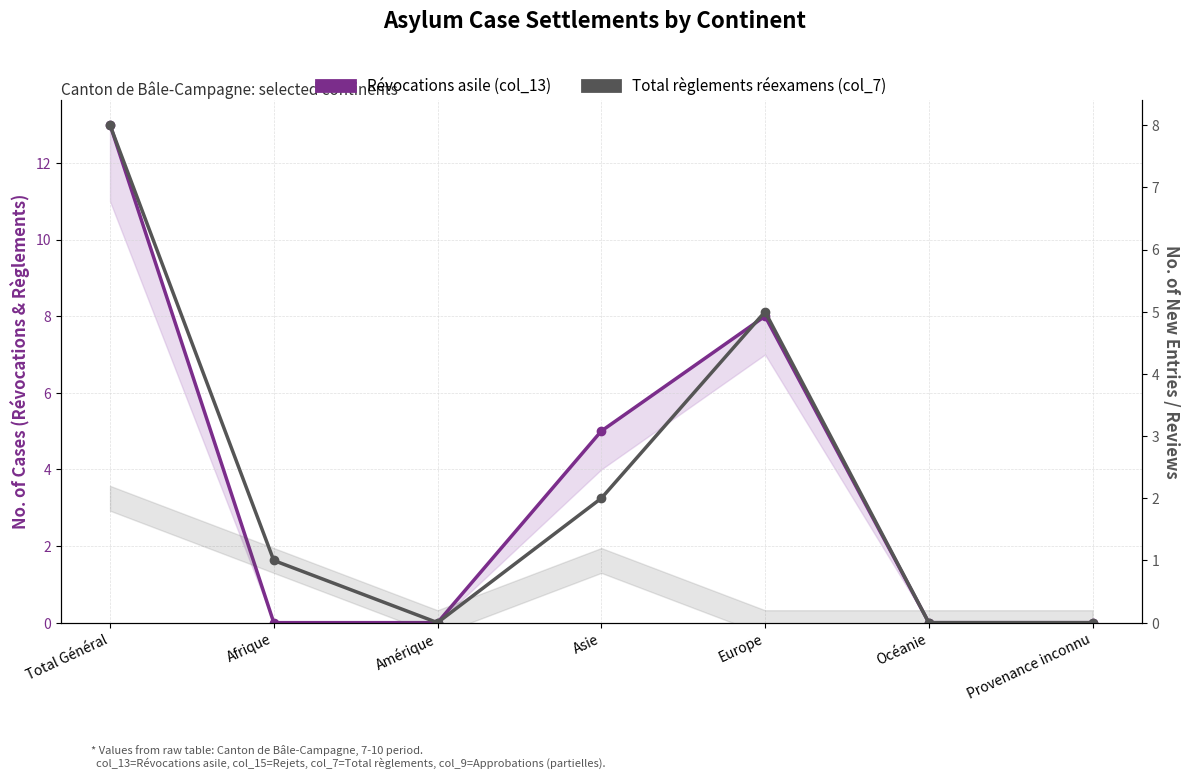

What is the average value of the Total règlements (col_7) series?

2